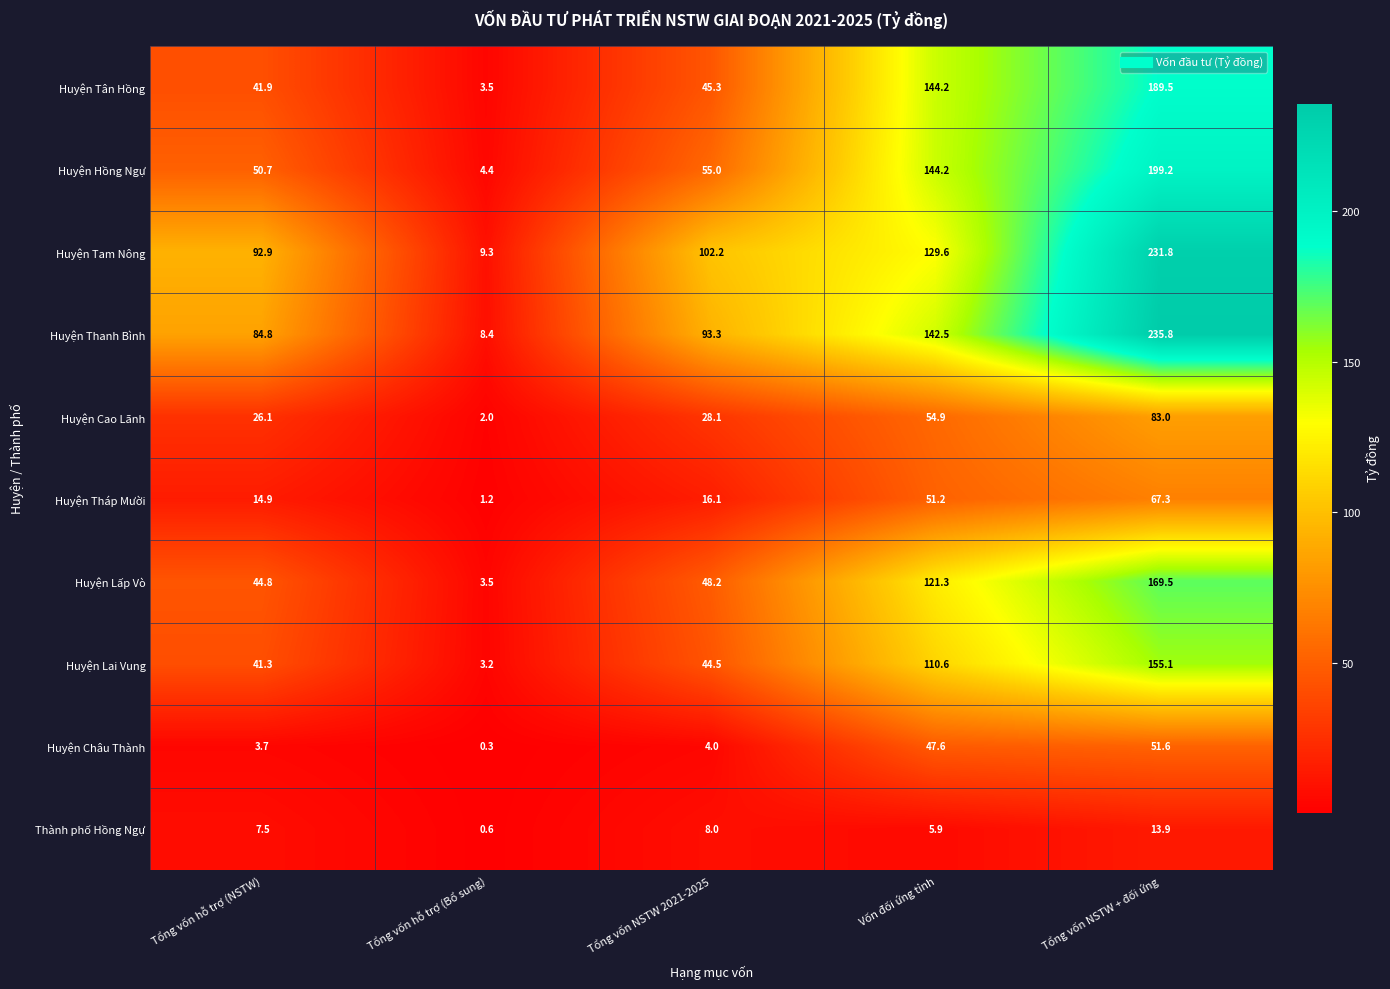

Rank the series by their maximum value, from highest to lowest.

Huyện Thanh Bình, Huyện Tam Nông, Huyện Hồng Ngự, Huyện Tân Hồng, Huyện Lấp Vò, Huyện Lai Vung, Huyện Cao Lãnh, Huyện Tháp Mười, Huyện Châu Thành, Thành phố Hồng Ngự